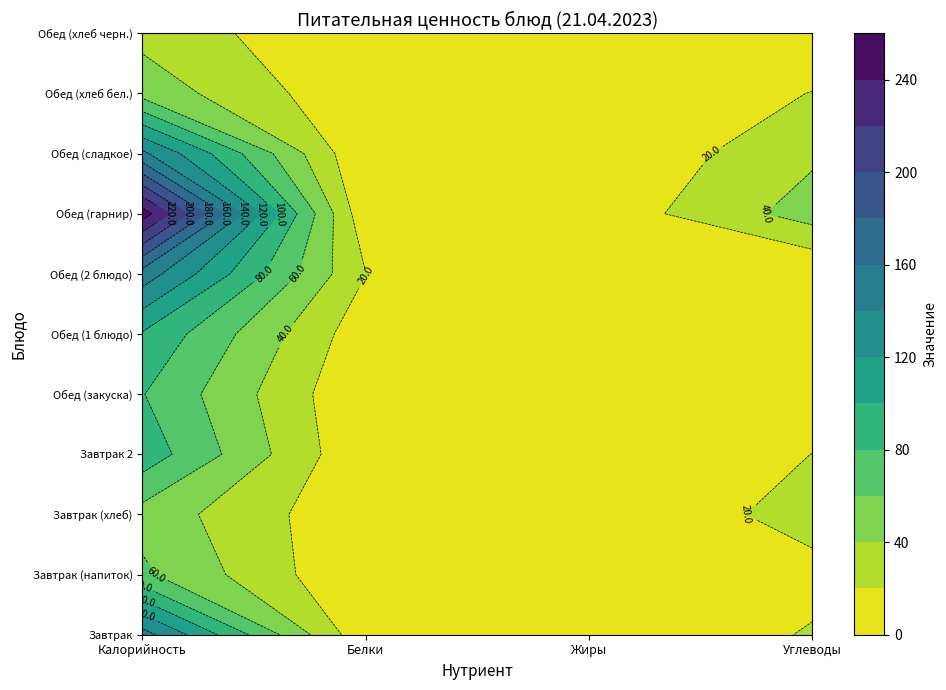

Reading right to left, what are all the values shown in this chart?

Завтрак: 21.4	5.0	4.3	148.6
Завтрак (напиток): 15.0	0.1	0.0	63.8
Завтрак (хлеб): 26.4	4.8	3.0	52.4
Завтрак 2: 20.2	0.2	2.0	92.0
Обед (закуска): 5.5	6.1	1.0	80.9
Обед (1 блюдо): 2.0	7.9	7.2	98.0
Обед (2 блюдо): 0.0	5.0	20.3	151.5
Обед (гарнир): 49.2	5.1	4.5	250.2
Обед (сладкое): 36.4	0.1	0.1	144.3
Обед (хлеб бел.): 20.6	1.2	3.0	52.4
Обед (хлеб черн.): 2.0	2.7	0.7	33.6